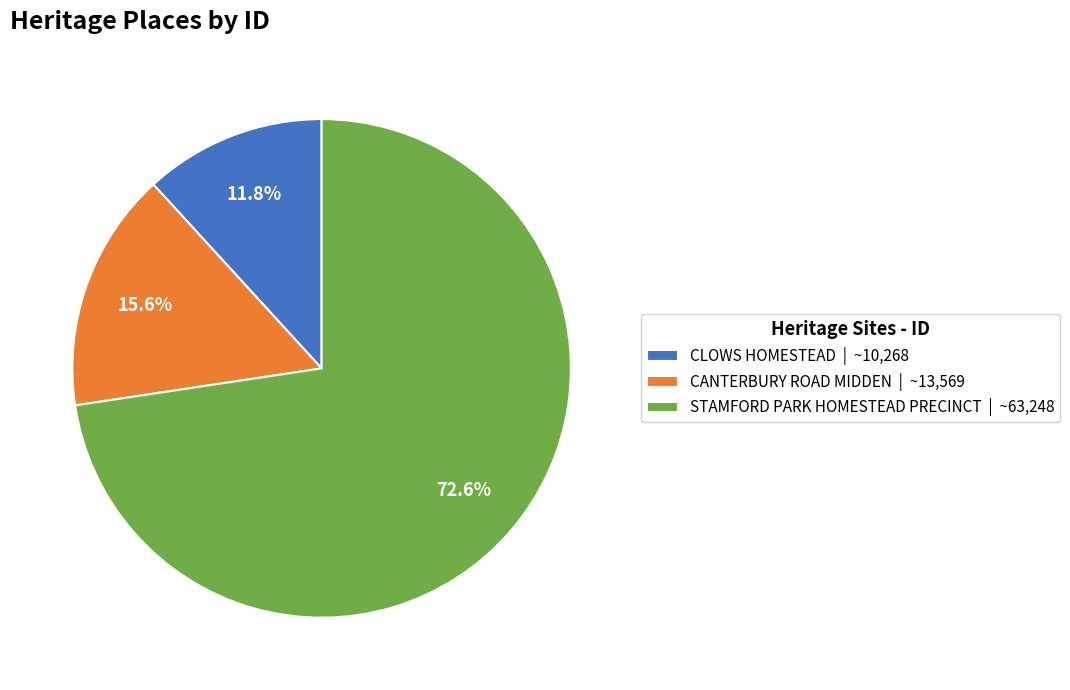

True or false: STAMFORD PARK HOMESTEAD PRECINCT accounts for 73% of the total.

True